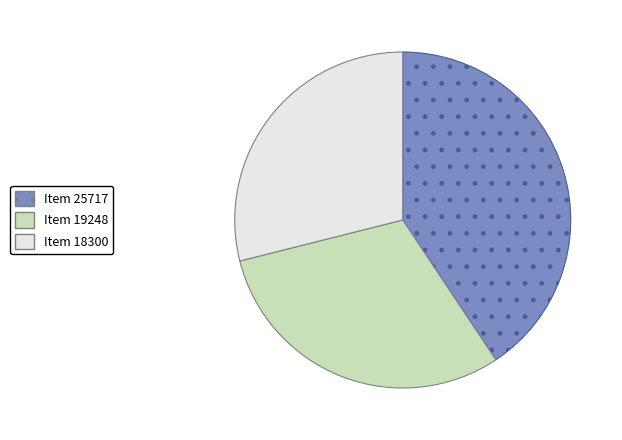

Which slice is the largest?

Item 25717